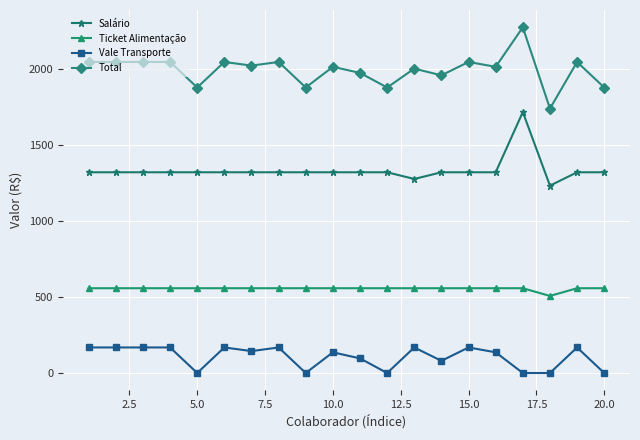

What is the sum of all Ticket Alimentação values?

11098.9